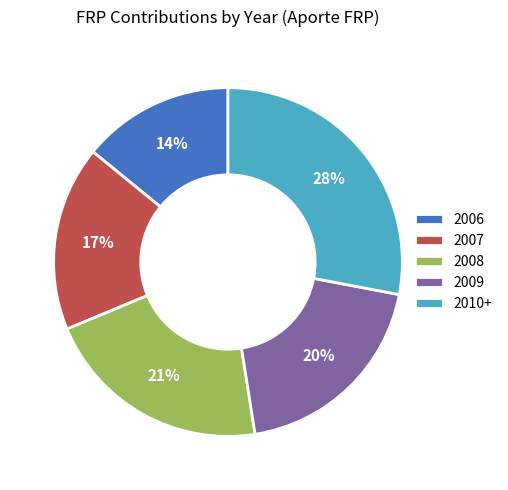

To the nearest percent, what is the combined percentage of 2009 and 2010+?

48%